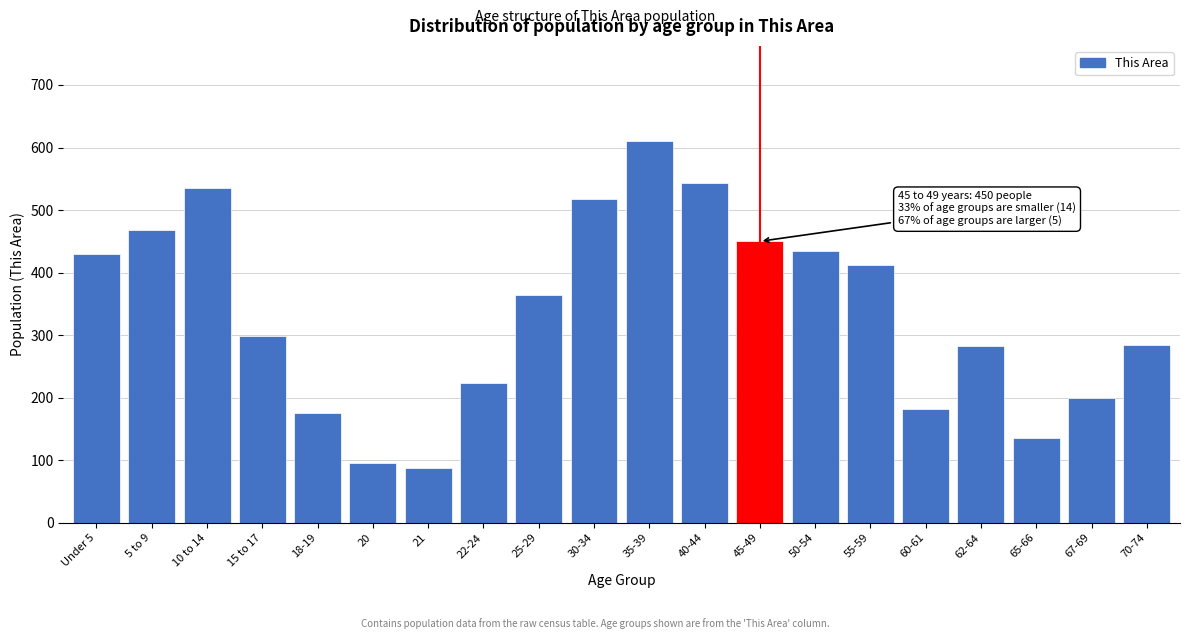

What is the change in value from 20 to 70-74?

+188